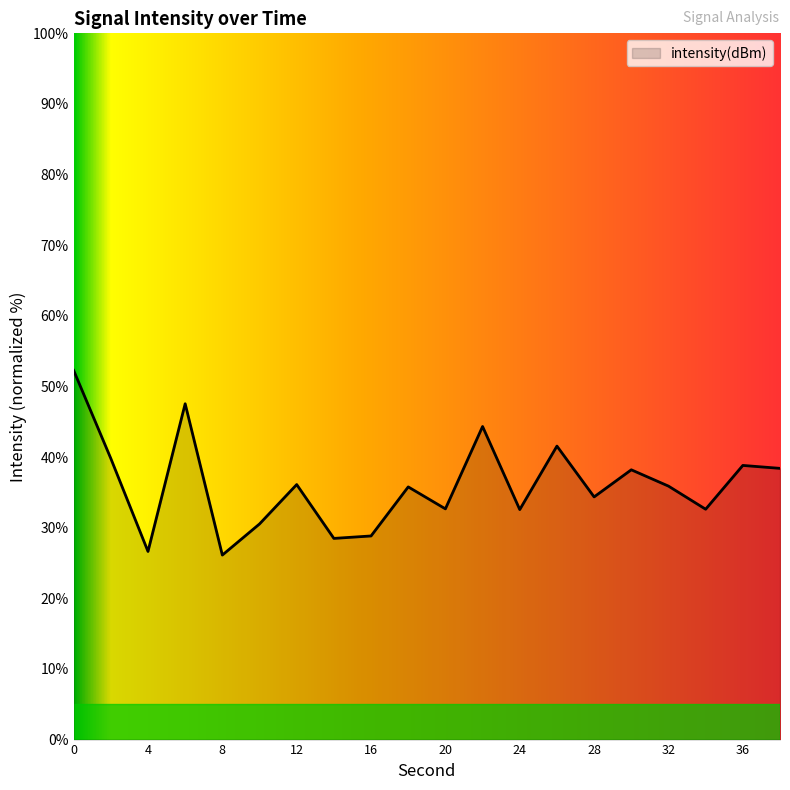

How many series are shown in this chart?

1